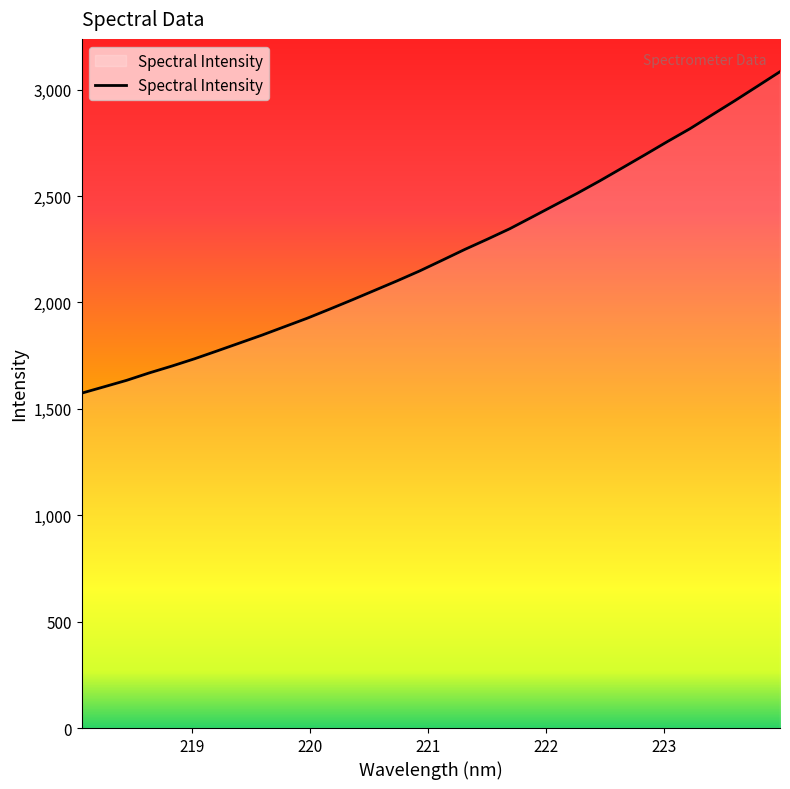

What is the smallest value displayed?

1573.4